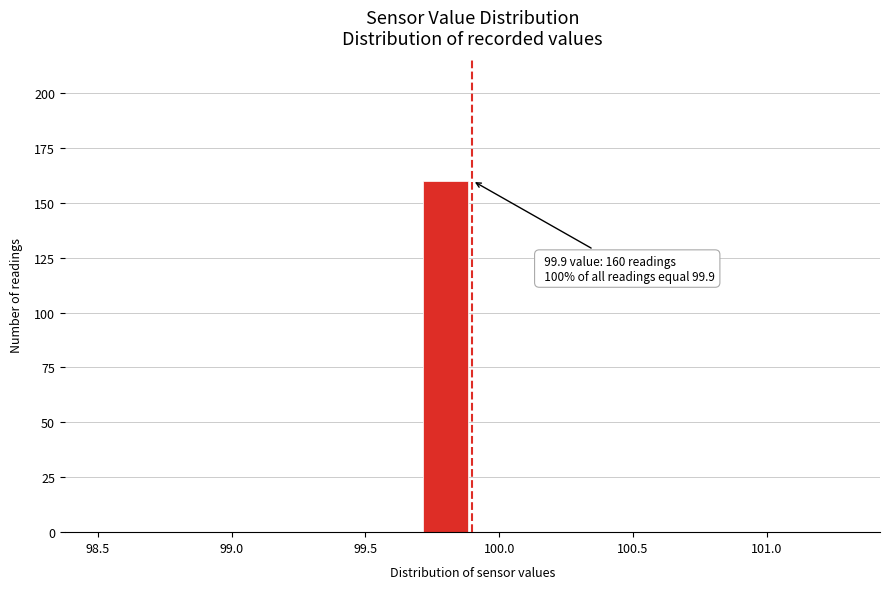

Over which range of the x-axis is the bar tallest?

99.7 to 99.9